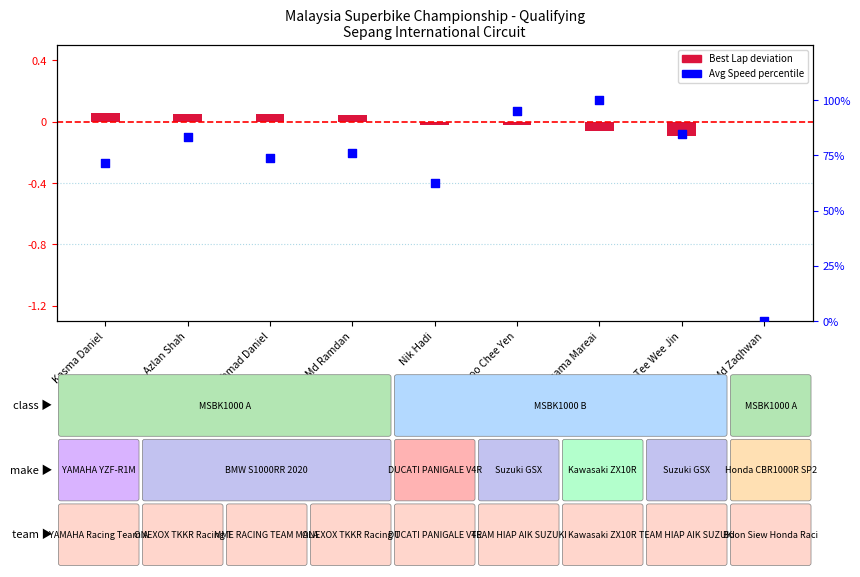

Is the value of Best Lap deviation at Tee Wee Jin greater than the value of Avg Speed percentile at Md Zaqhwan?

No